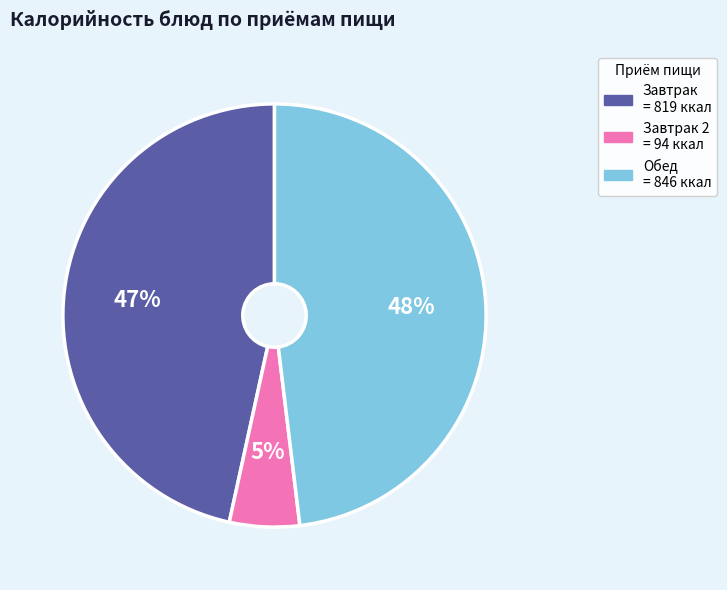

To the nearest percent, what is the average slice percentage?

33%